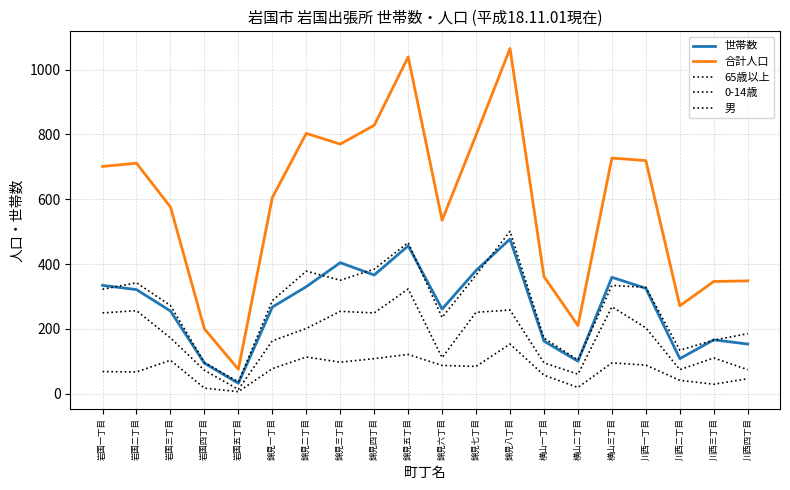

How many lines are shown in the chart?

5